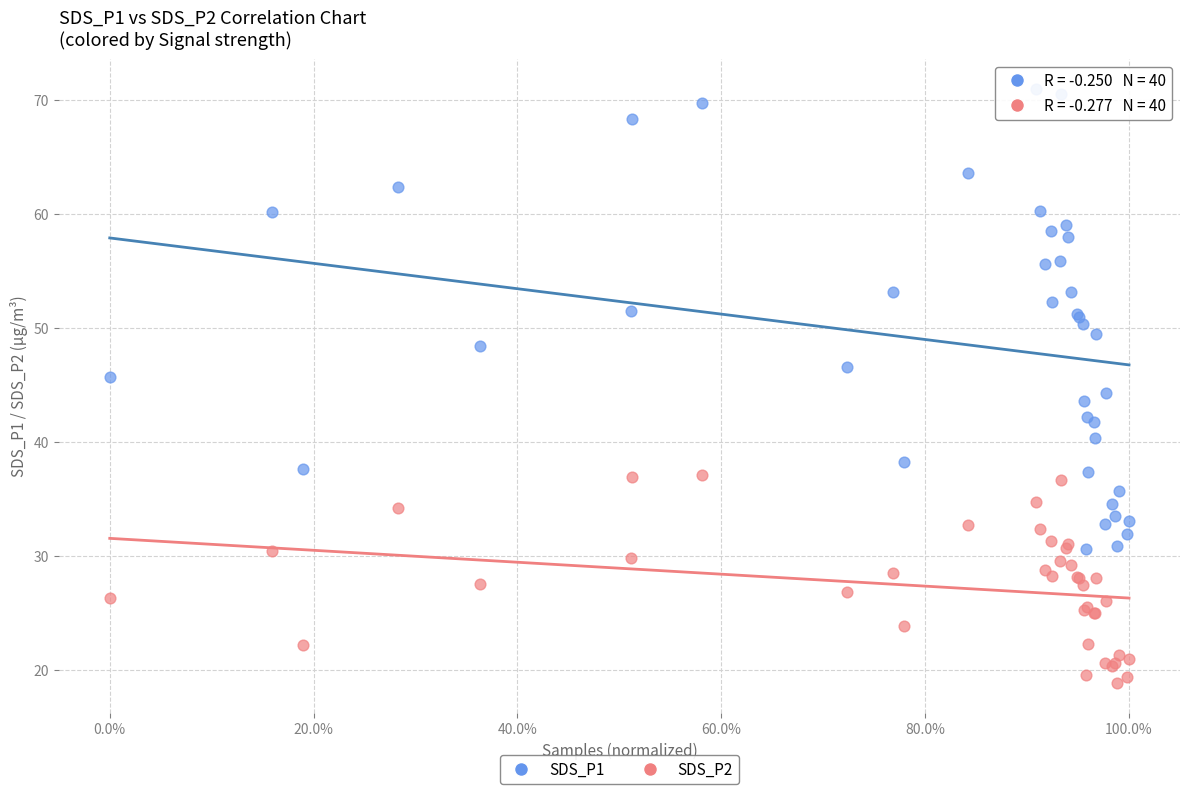

Which series has the widest spread of Y values?

SDS_P1